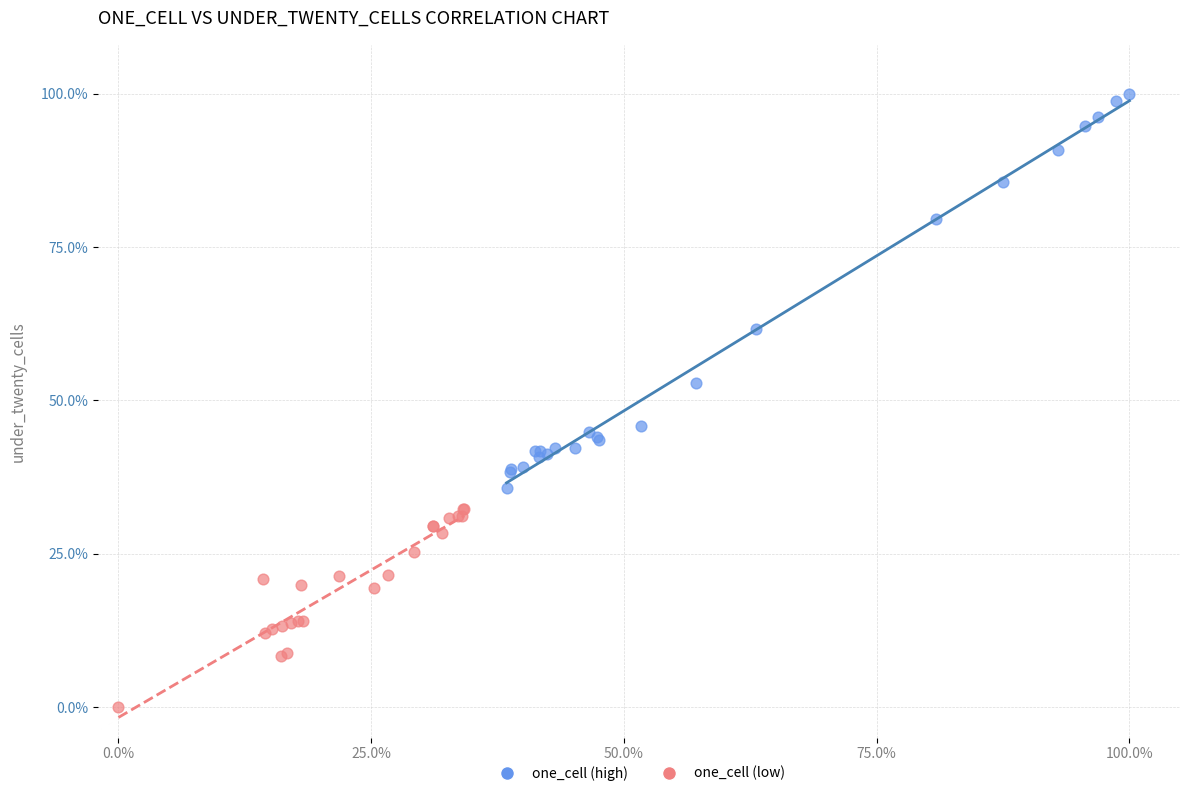

Which series contains the lowest Y value?

one_cell (low)